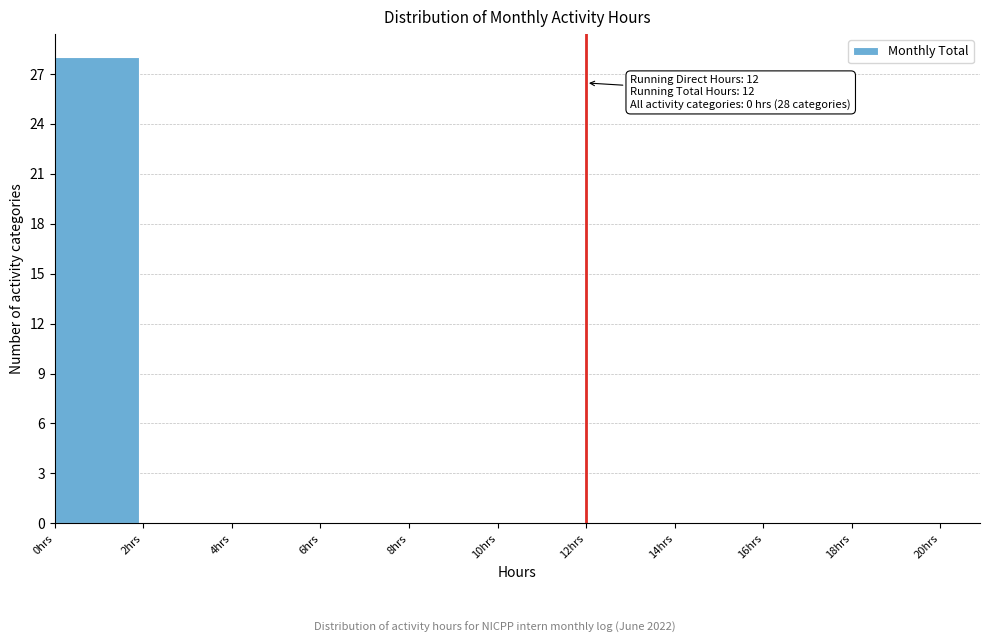

Which range on the x-axis has the tallest bar?

0 to 2